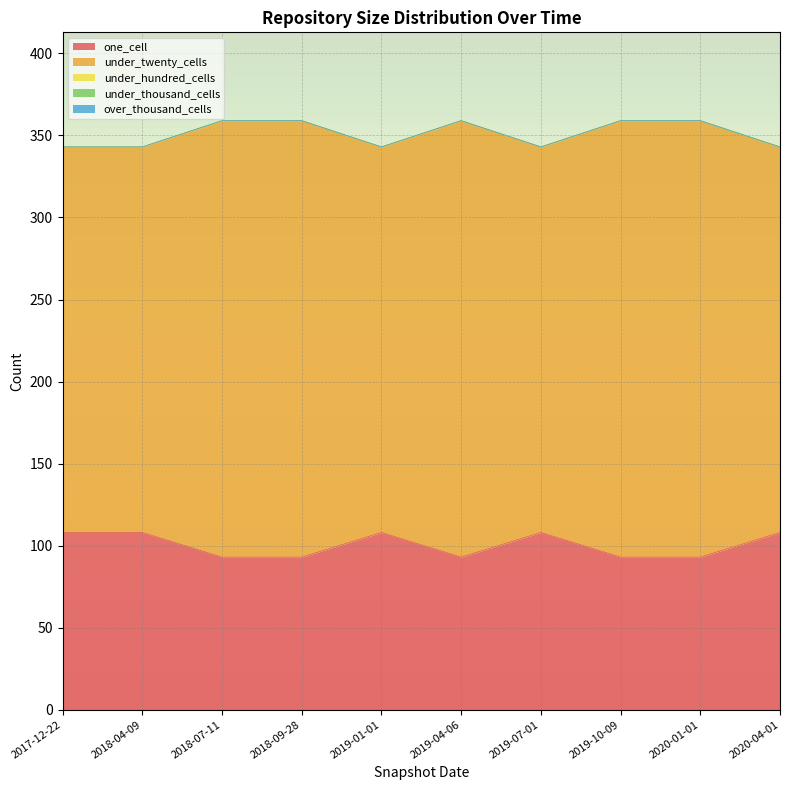

What is the label of the 2nd point from the right?

2020-01-01